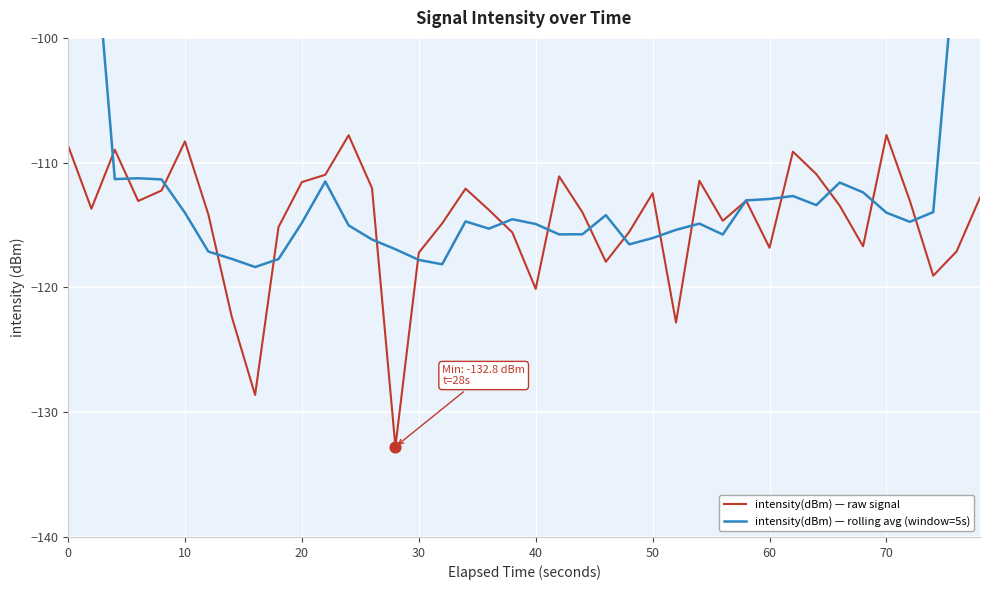

At how many categories does at least one series exceed -127?

40